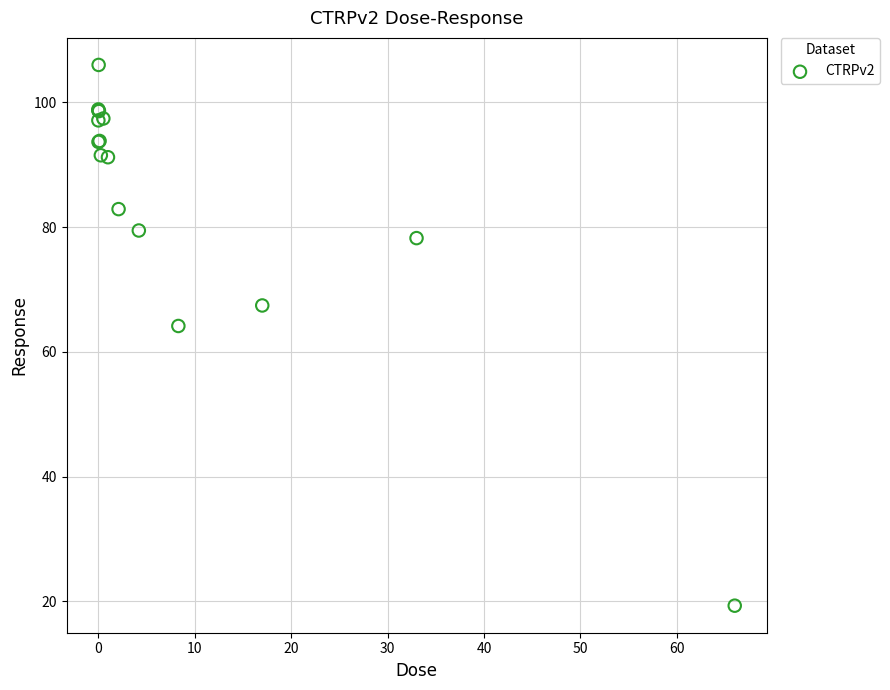

What Y value in the scatter plot is closest to 62?

64.1